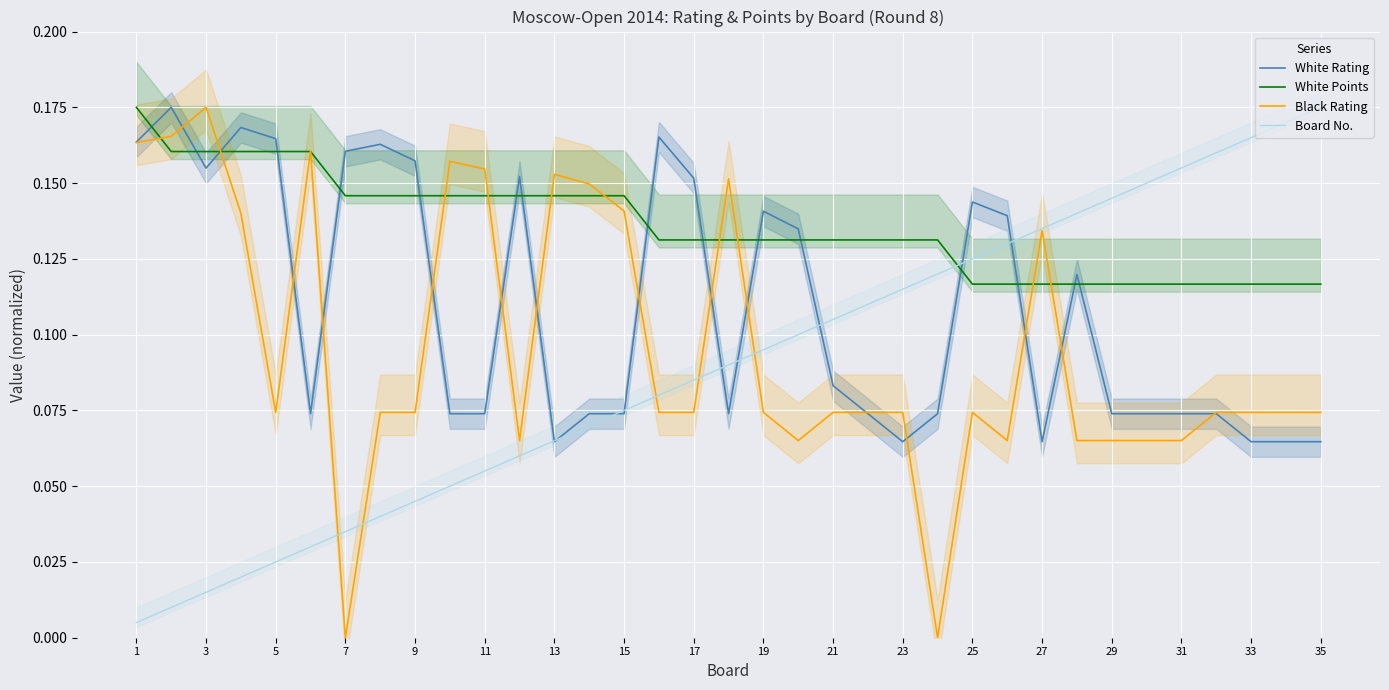

Rank the series at 29 from lowest to highest value.

White Rating, Board No., Black Rating, White Points